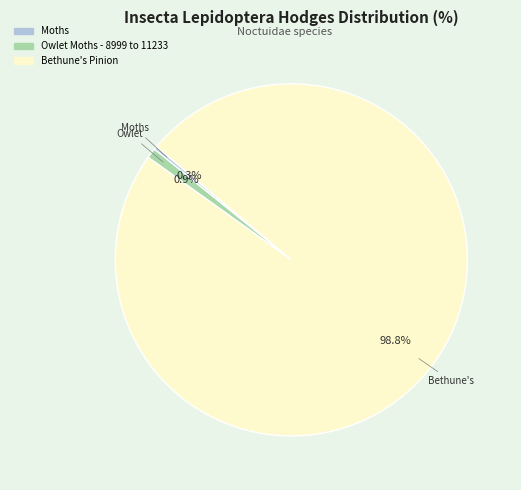

To the nearest percent, what is the average slice percentage?

33%